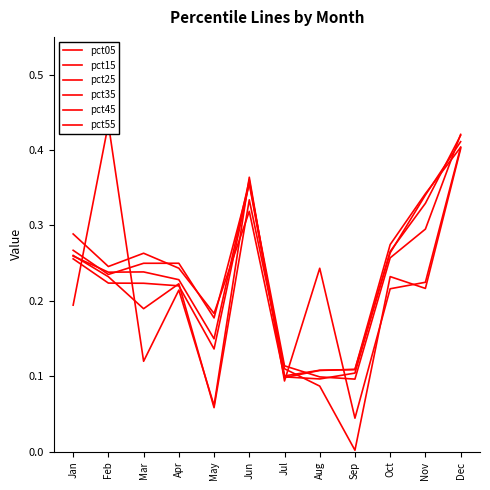

True or false: pct05 has more than 2 points higher than both neighbors.

True